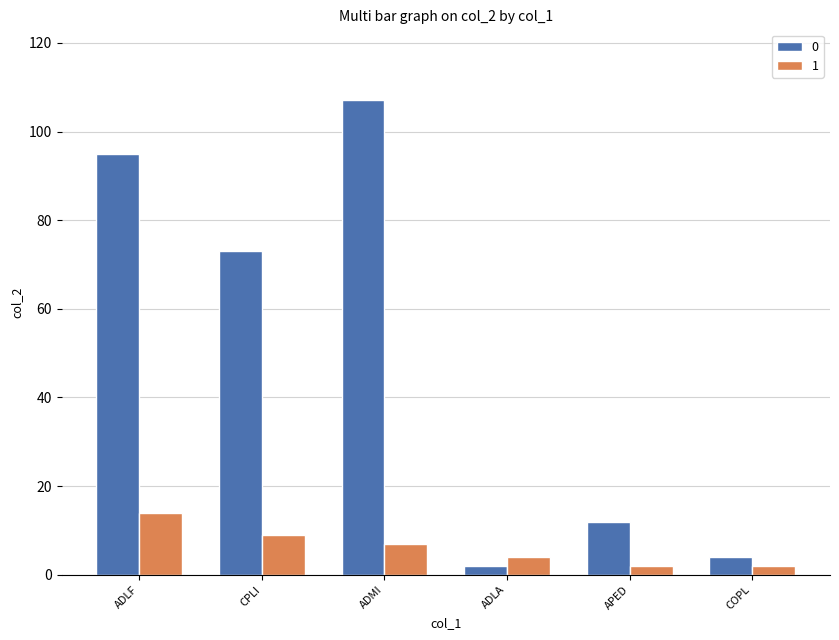

What is the difference between the maximum and minimum values in the 0 series?

105